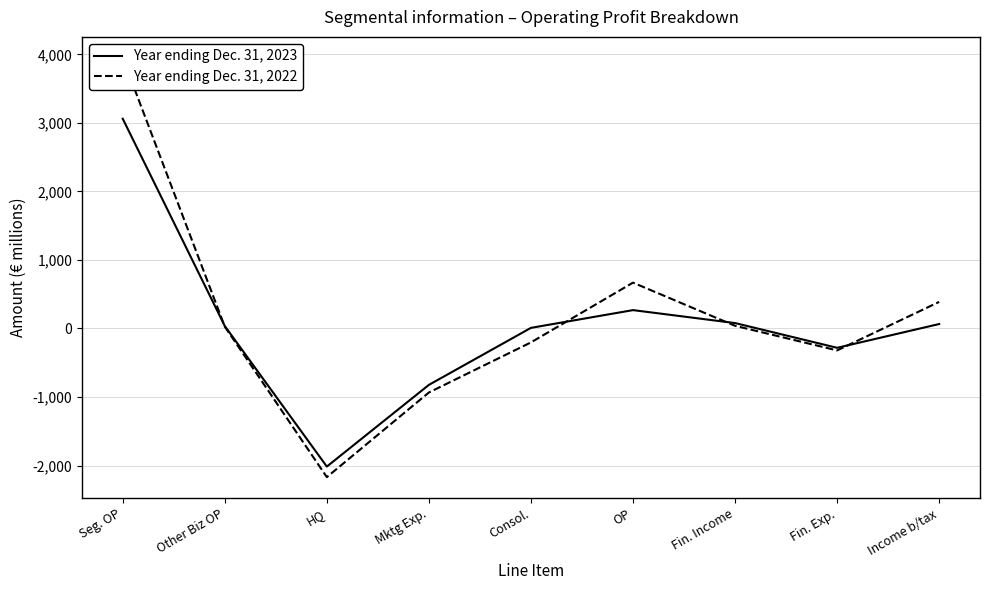

What value does the Year ending Dec. 31, 2023 series have at Other Biz OP, to the nearest 10?

40